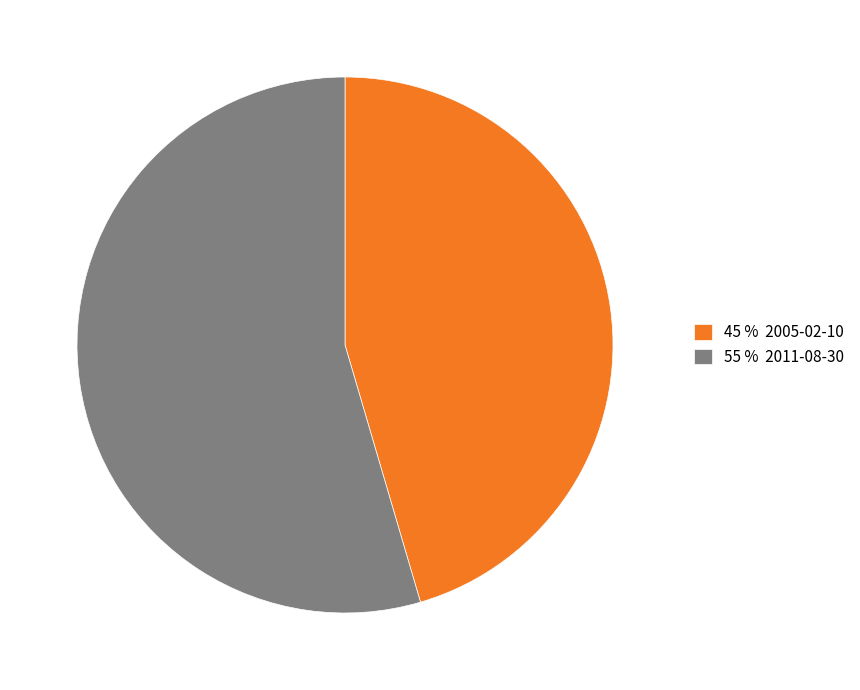

The 45 % 2005-02-10 slice represents 56% of the pie. True or false?

False